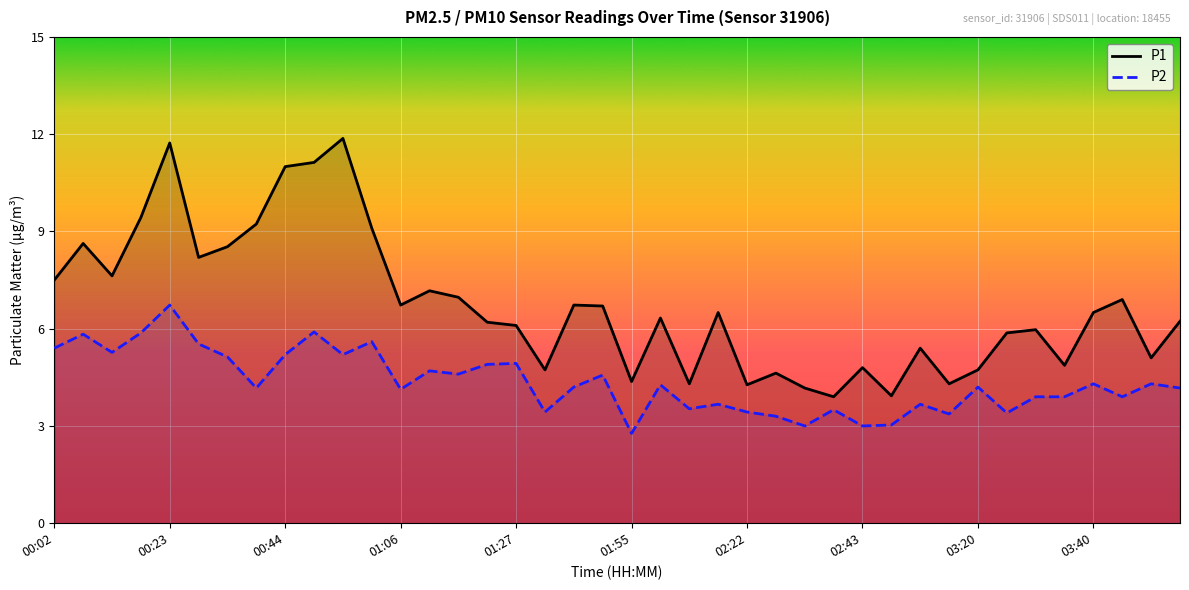

Does the chart display data point markers on the line(s)?

No